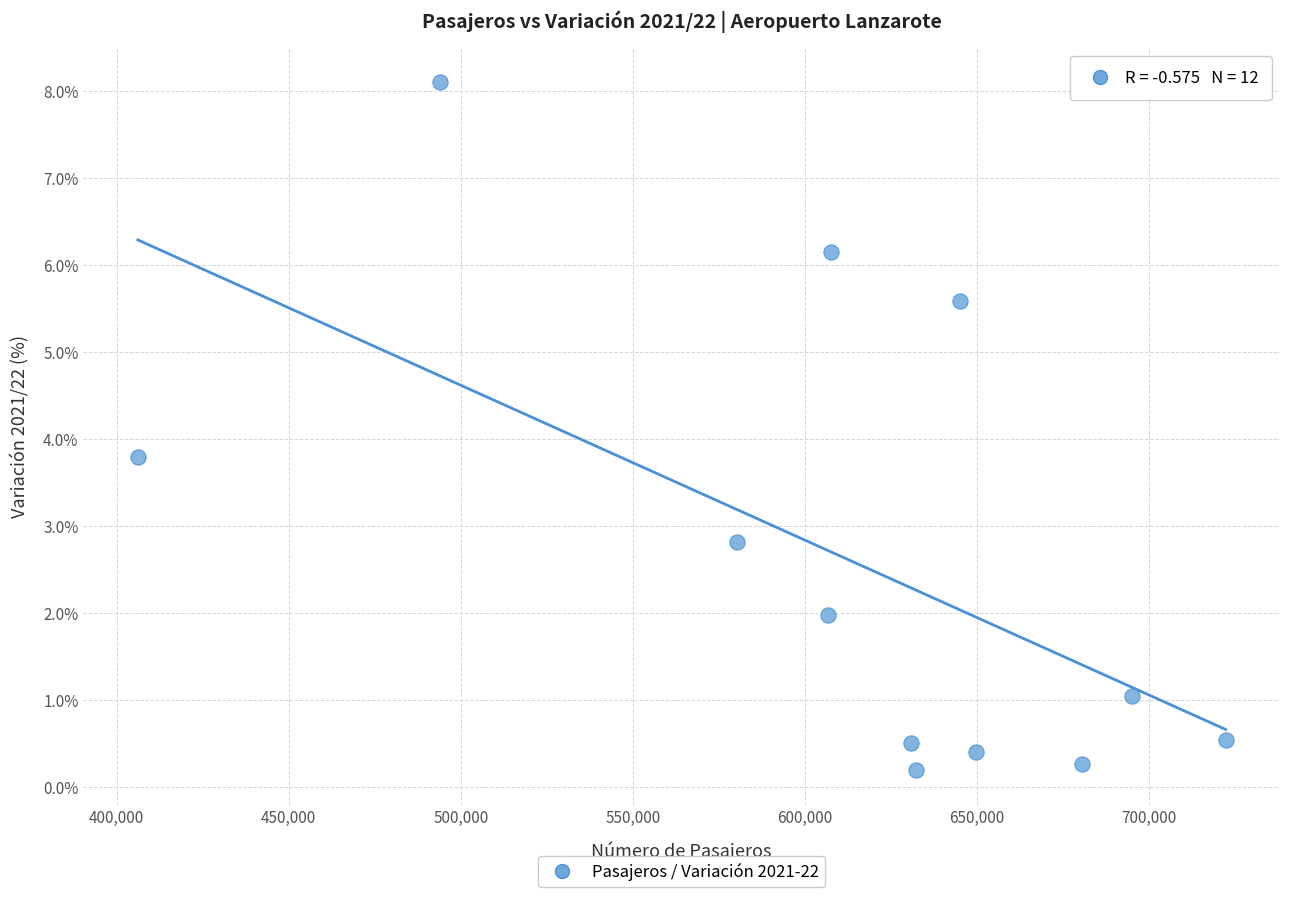

What is the average Y value?

2.6